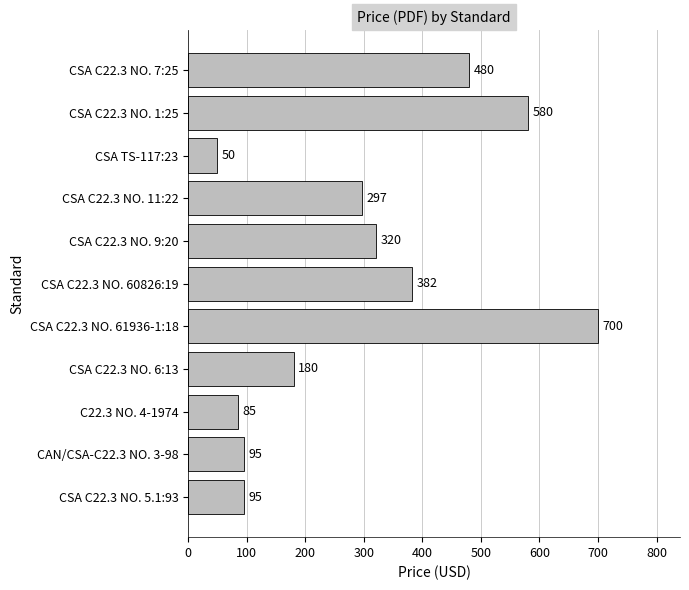

True or false: the data shows 480 at CSA C22.3 NO. 7:25.

True